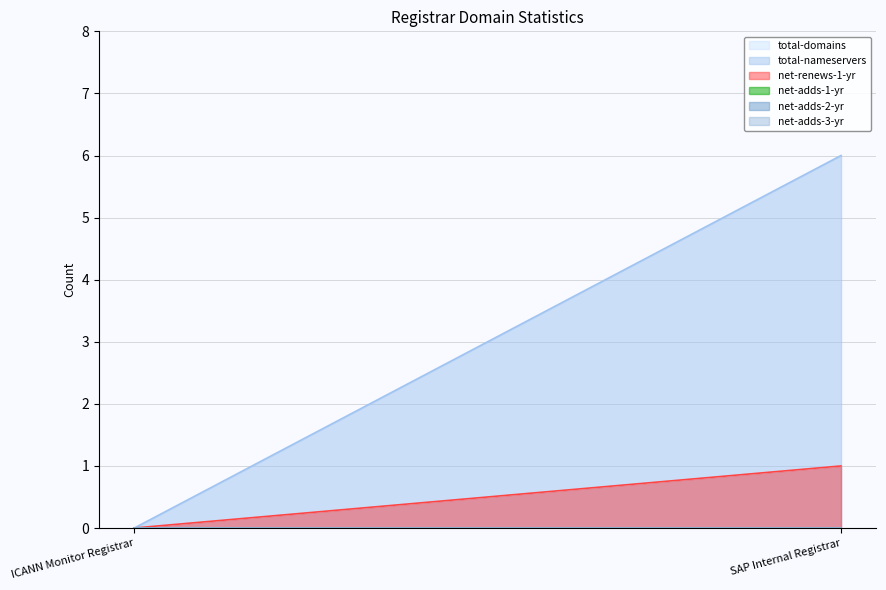

Rank the series at ICANN Monitor Registrar from lowest to highest value.

total-domains, total-nameservers, net-renews-1-yr, net-adds-1-yr, net-adds-2-yr, net-adds-3-yr